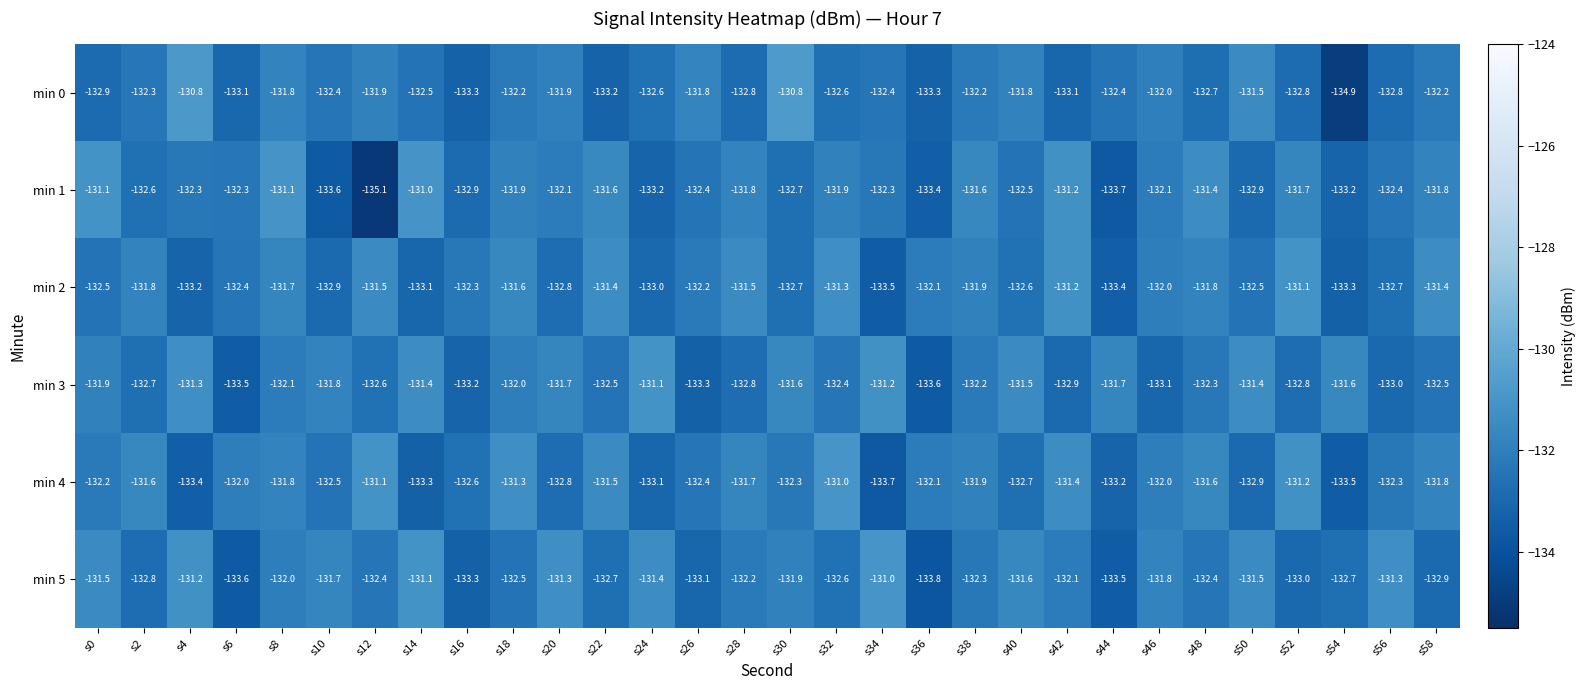

What is the difference between the second highest and second lowest values in the min 2 series?

2.2